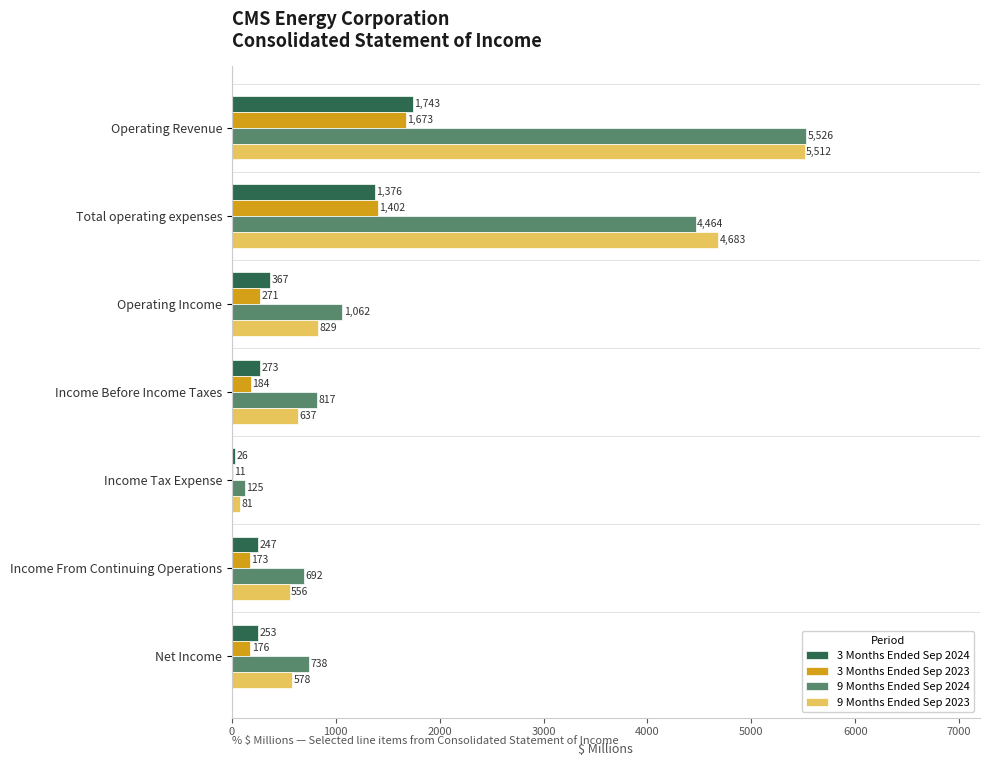

At which category is the sum across all series the highest?

Operating Revenue